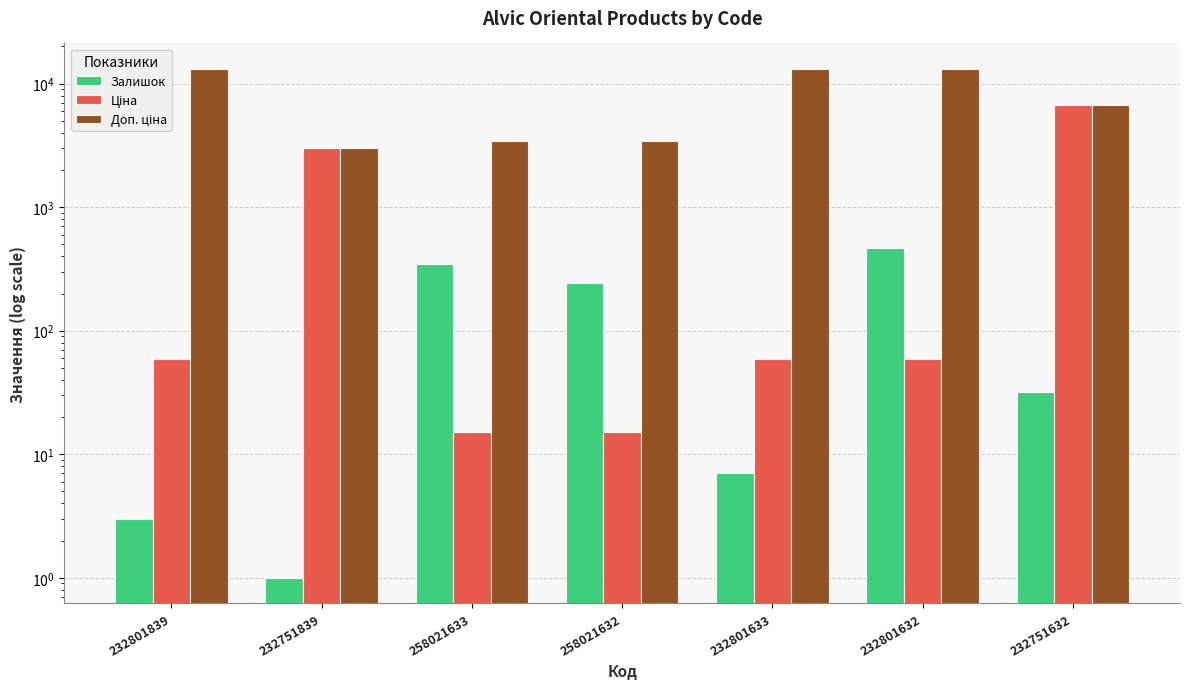

How many bars are there in each group?

3